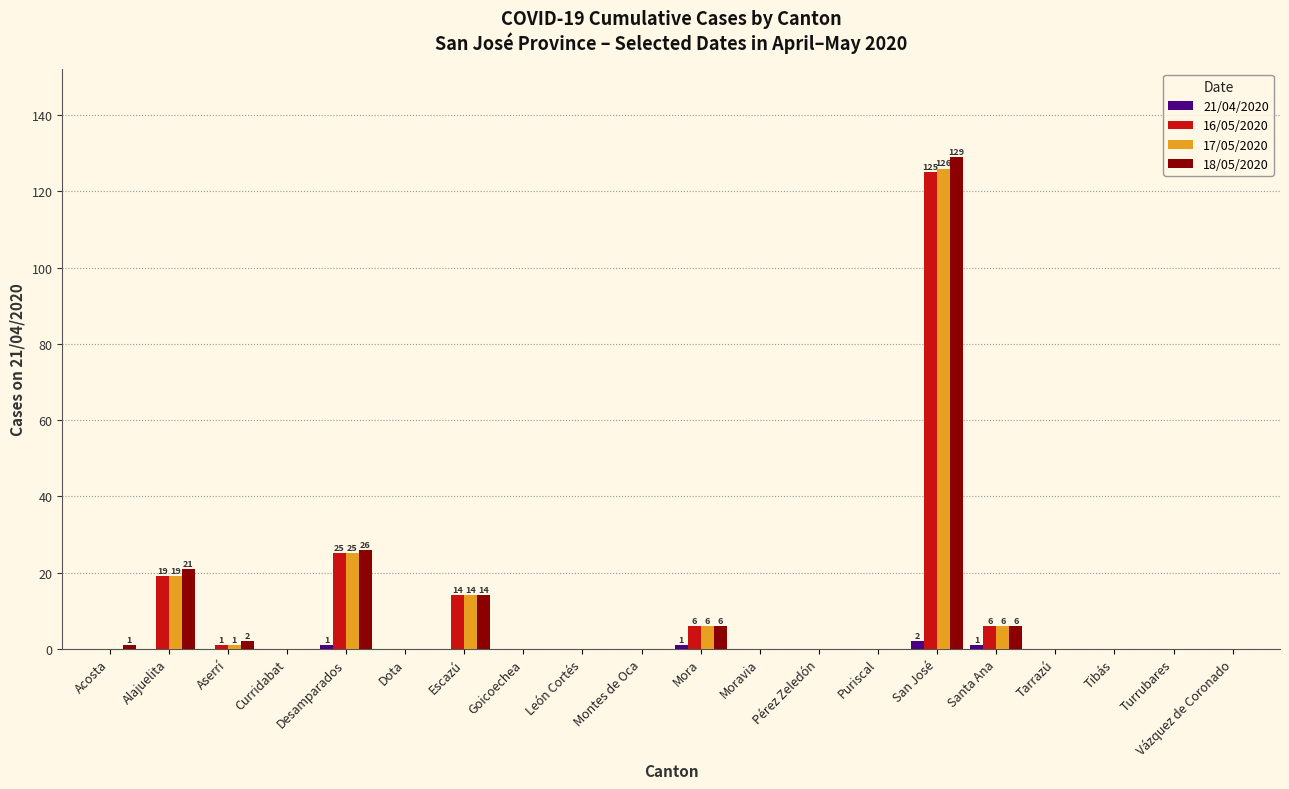

At which category is the sum across all series the highest?

San José